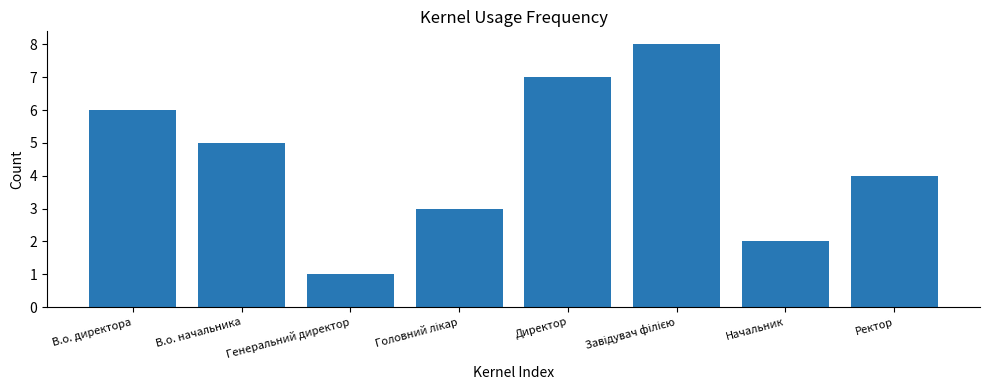

What is the sum of all values?

36